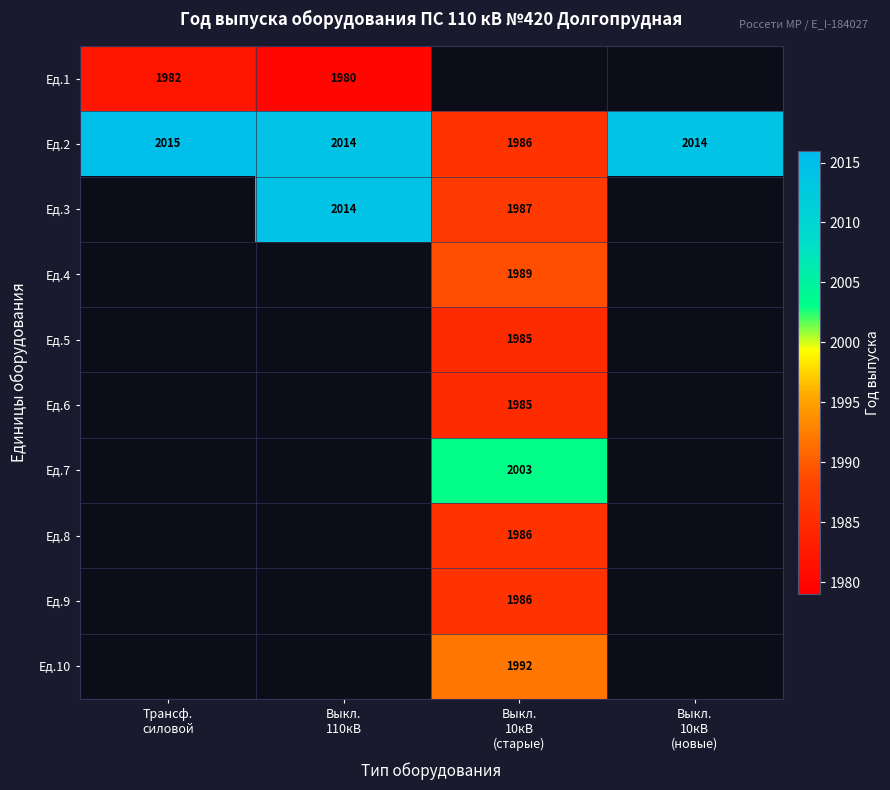

What is the maximum value for Ед.2?

2015